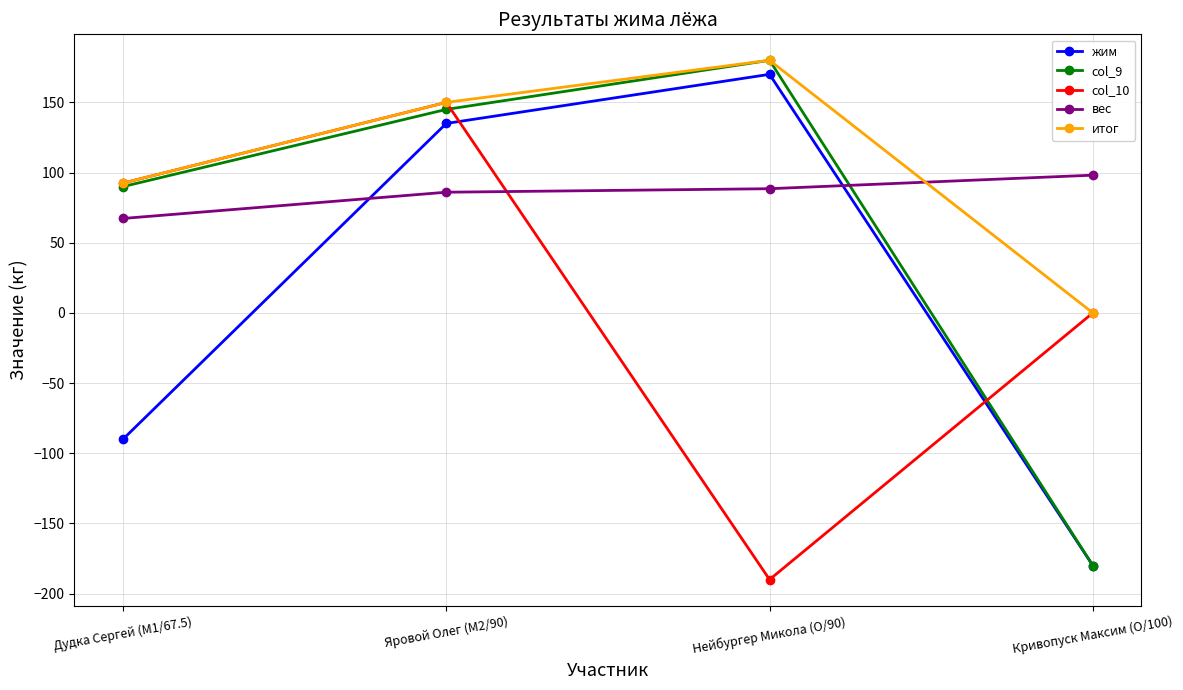

How many lines are shown in the chart?

5